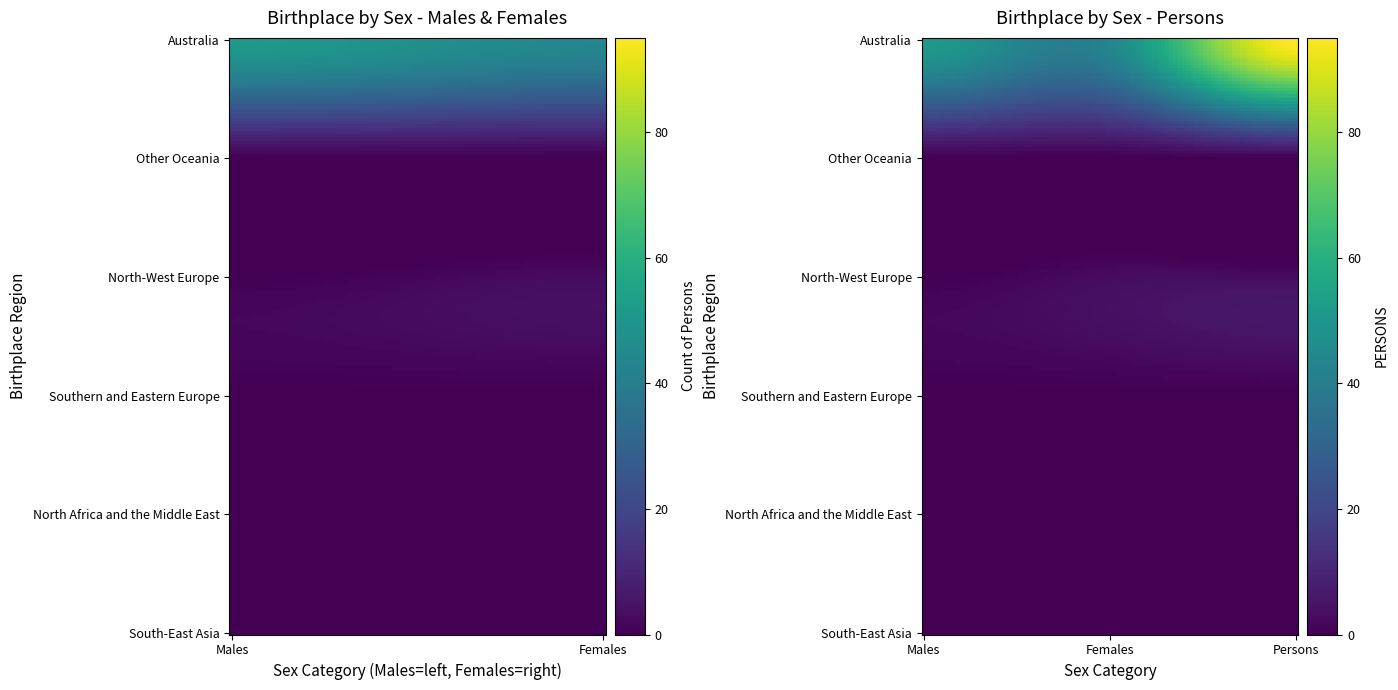

Reading left to right, extract all data points from this chart.

Australia: Australia=51	Other Oceania=44	North-West Europe=95
Other Oceania: Australia=0	Other Oceania=0	North-West Europe=0
North-West Europe: Australia=0	Other Oceania=3	North-West Europe=3
Southern and Eastern Europe: Australia=0	Other Oceania=0	North-West Europe=0
North Africa and the Middle East: Australia=0	Other Oceania=0	North-West Europe=0
South-East Asia: Australia=0	Other Oceania=0	North-West Europe=0